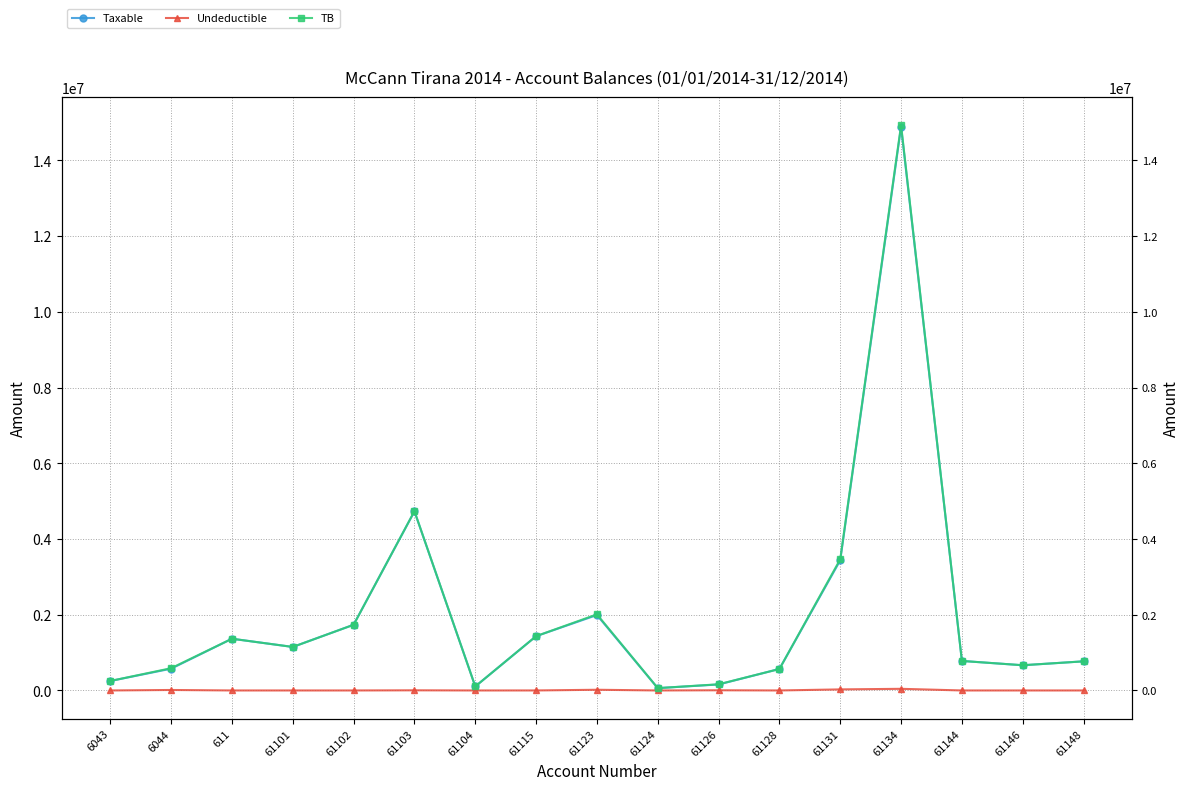

At which category does the chart reach its peak across all series?

61134